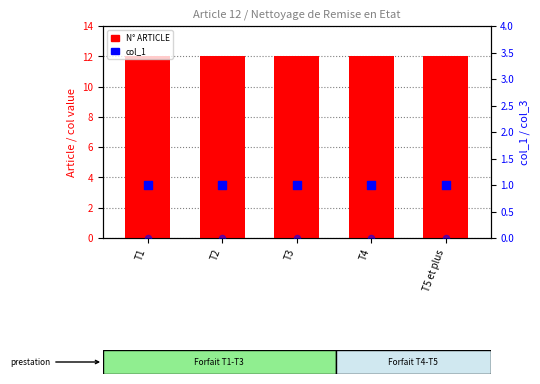

Which series reaches the maximum Y coordinate?

N° ARTICLE